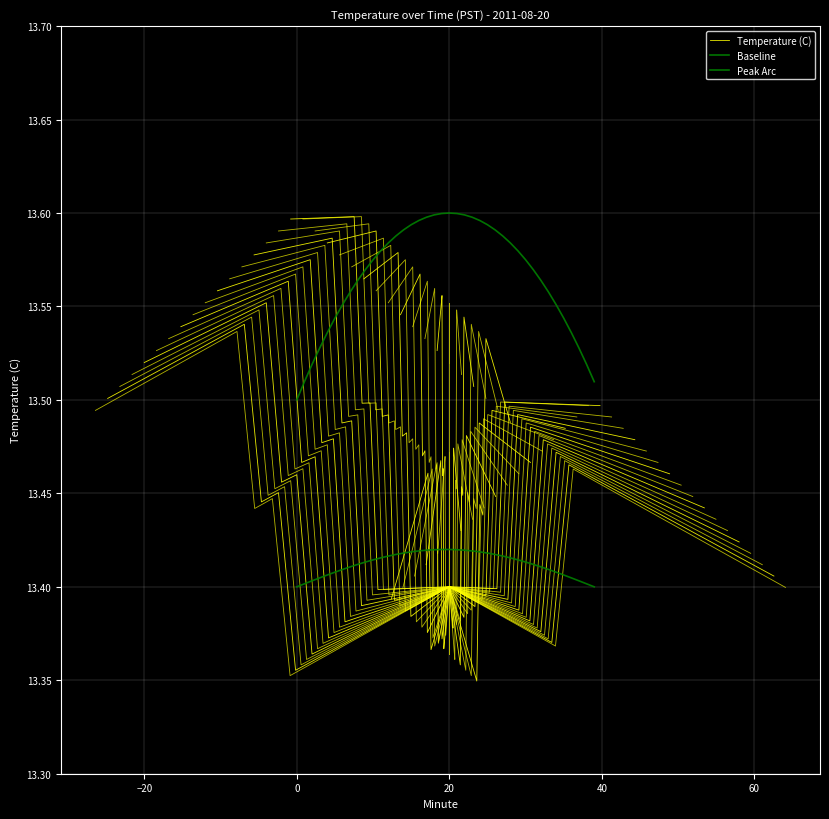

What are all the series names shown in the legend?

Temperature (C), Baseline, Peak Arc